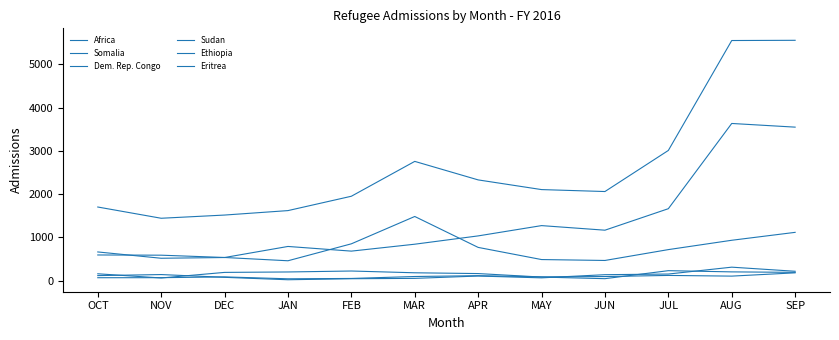

Reading left to right, list all the values displayed in this chart.

Africa: 1704	1444	1518	1621	1953	2759	2331	2107	2062	3012	5554	5559
Somalia: 595	590	537	461	853	1485	770	489	468	719	935	1118
Dem. Rep. Congo: 665	519	536	792	684	844	1036	1274	1168	1665	3636	3551
Sudan: 118	142	78	22	46	54	108	66	139	154	313	218
Ethiopia: 69	70	88	44	52	97	116	89	96	122	106	182
Eritrea: 160	63	192	202	224	183	165	84	47	232	204	193